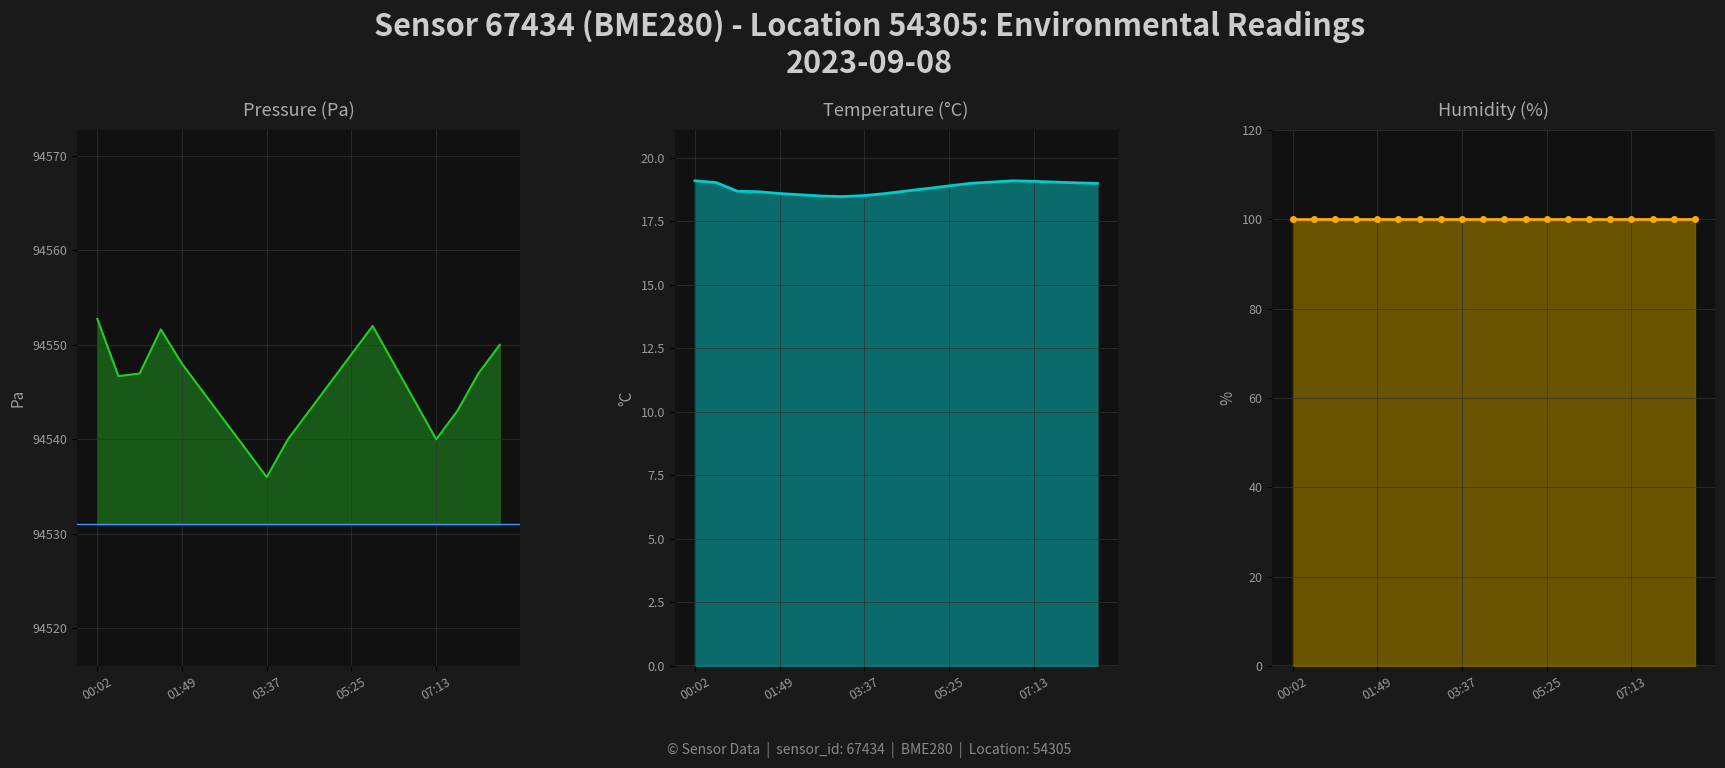

What is the sum of all pressure values?

1890910.0